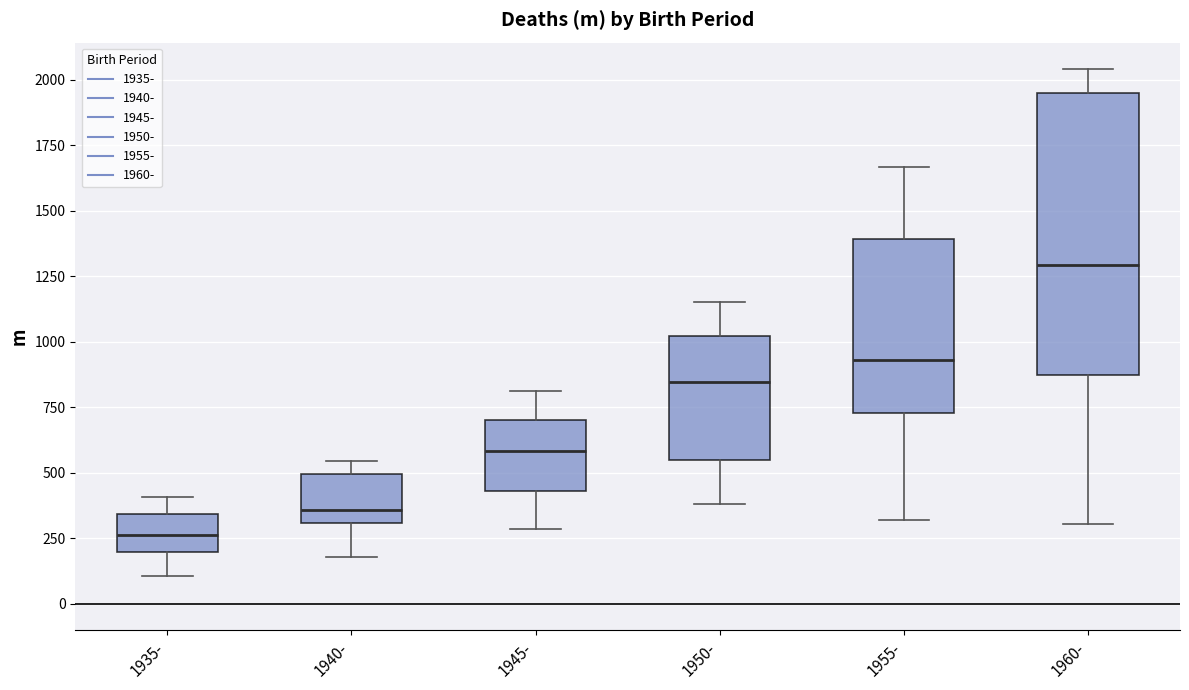

Where is the upper edge of the box for 1940- on the y-axis? The values are not printed on the chart, so give them approximately, as read against the axis.

500